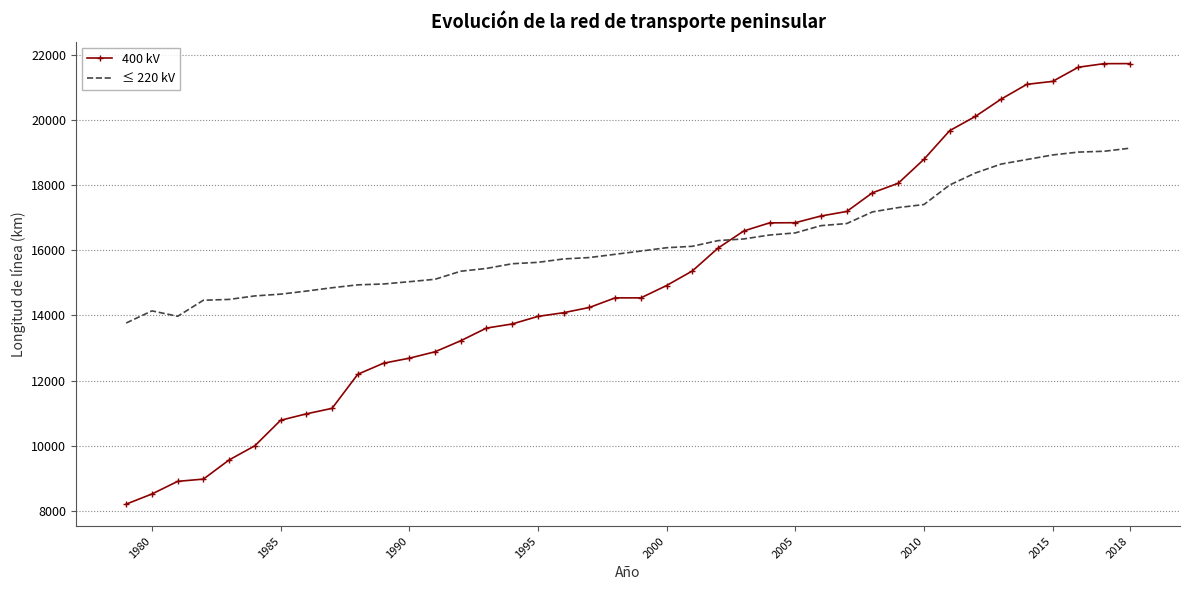

What is the smallest value displayed?

8207.0